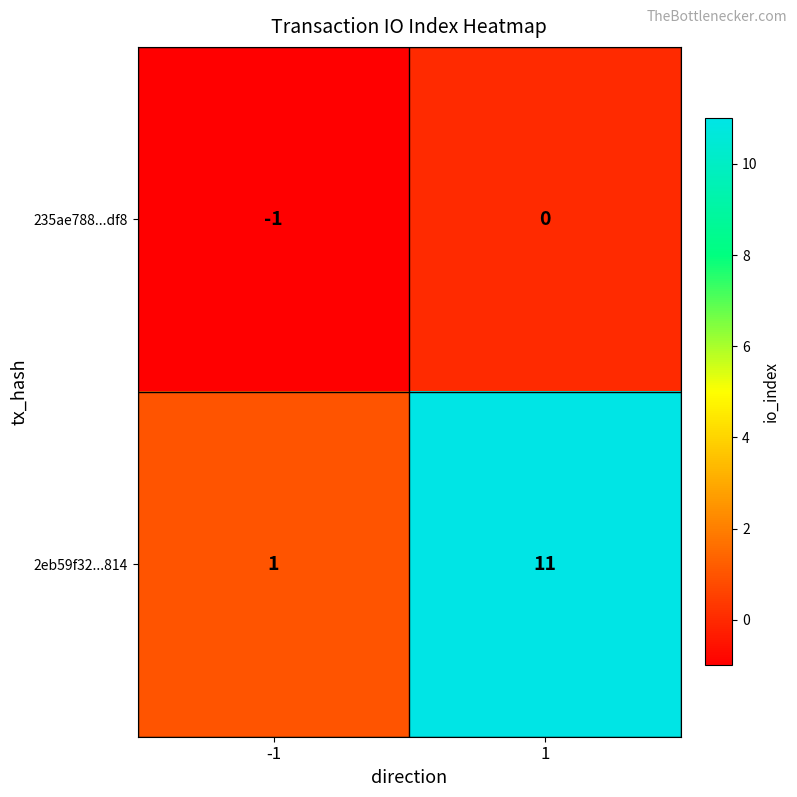

What is the difference between the highest and lowest values at 1?

11